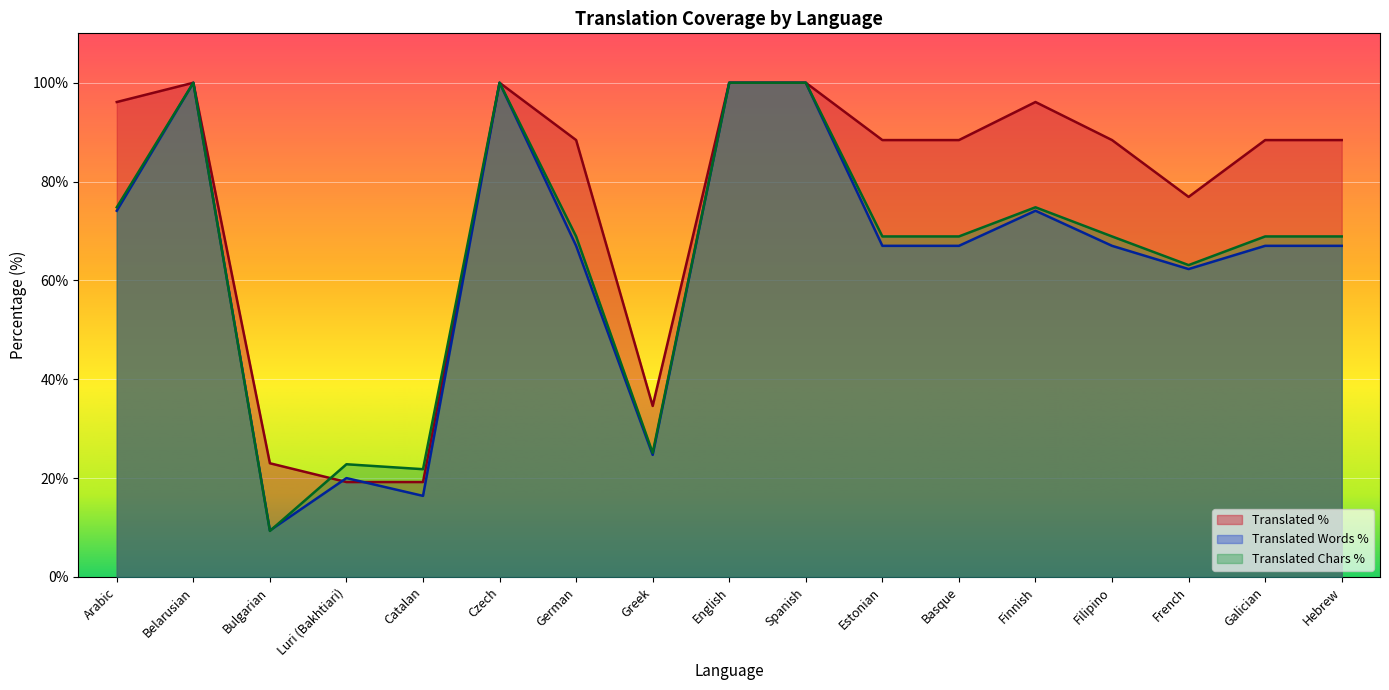

How many lines are shown in the chart?

3